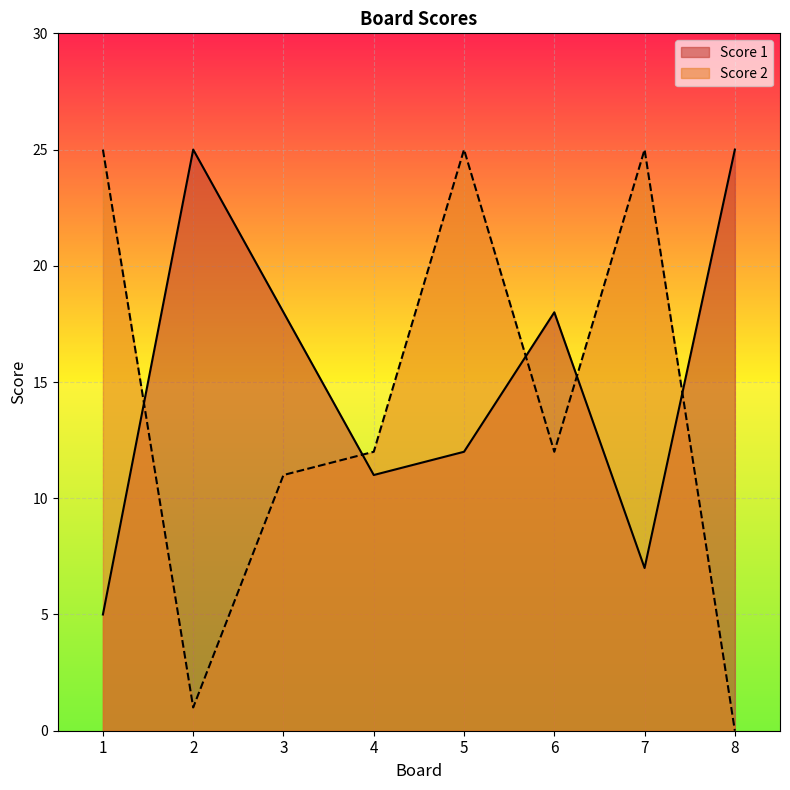

How many lines are shown in the chart?

2